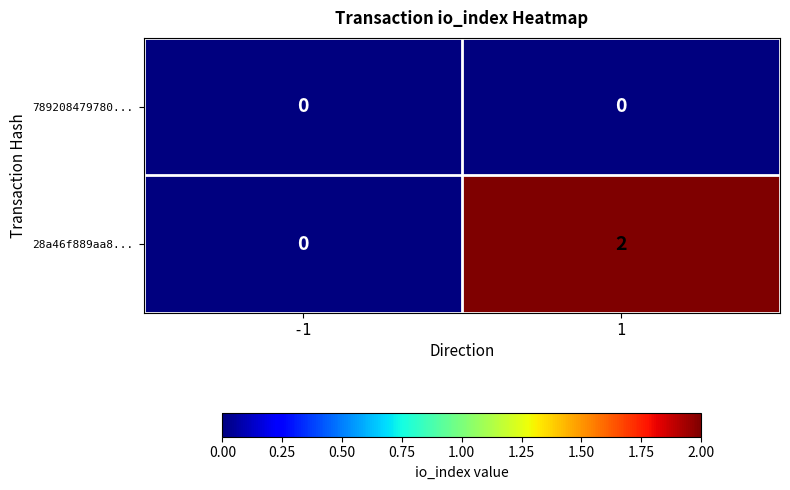

Reading left to right, list all the values displayed in this chart.

789208479780...: -1=0	1=0
28a46f889aa8...: -1=0	1=2